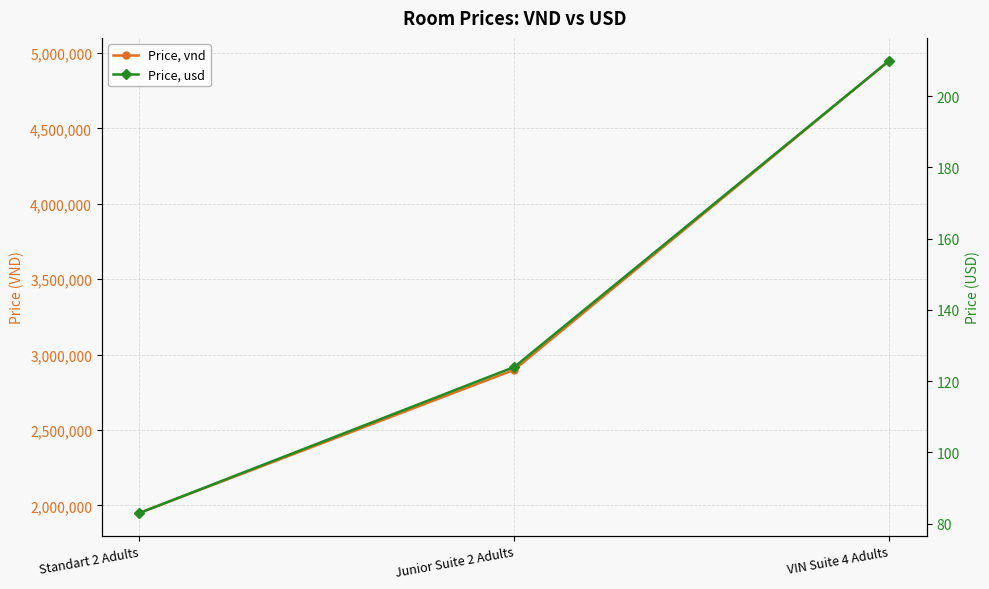

What are all the series names shown in the legend?

Price, vnd, Price, usd